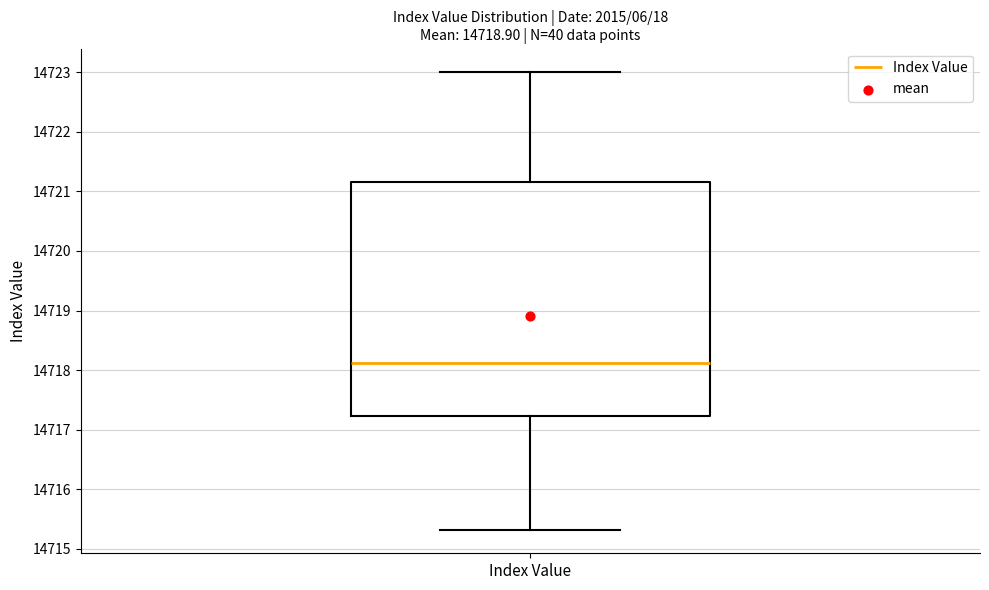

Transcribe this box plot: give where the median line is, the range the box spans, and where the two whiskers end, as read against the y-axis. The values are not printed on the chart, so give them approximately, as read against the axis.

median 14718.1, box 14717.2 to 14721.2, whiskers 14715.3 to 14723.0